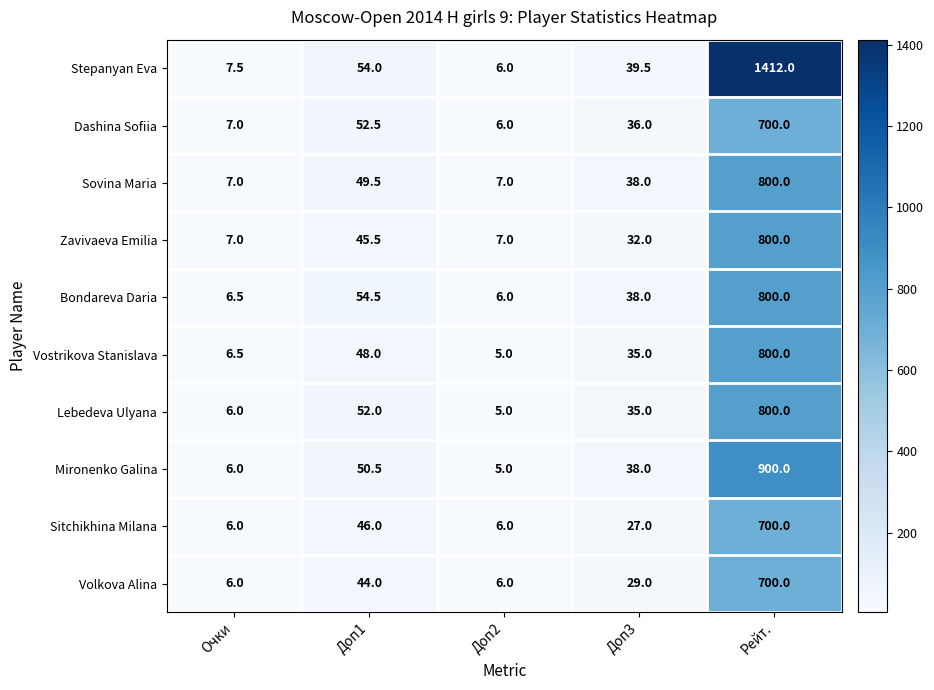

What is the total value across all series at Доп2?

59.0